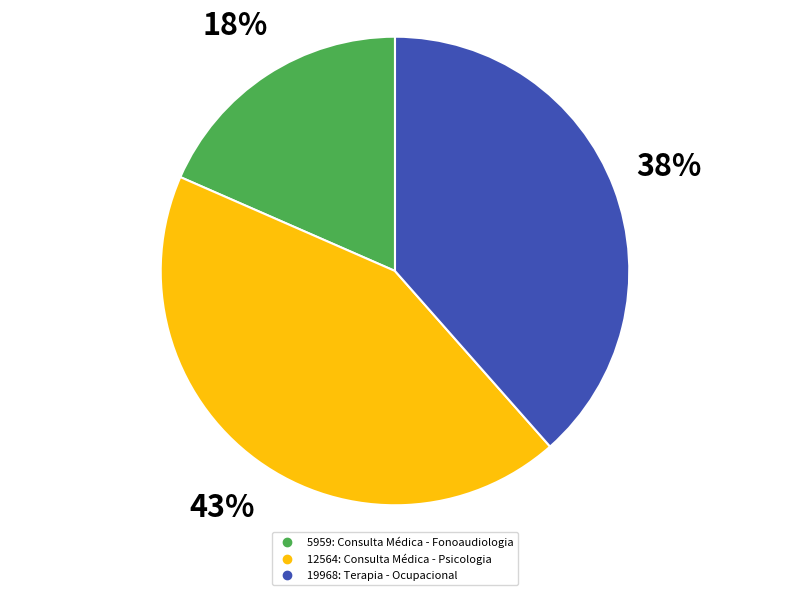

To the nearest percent, what is the average slice percentage?

33%